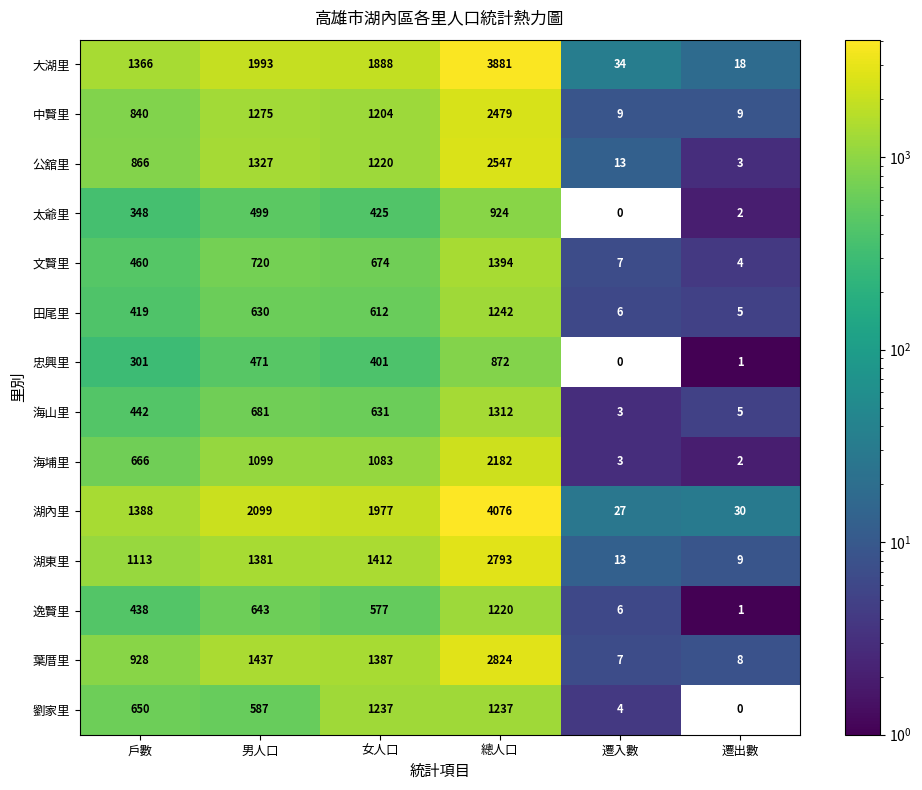

What value does the 湖內里 series have at 女人口, to the nearest 10?

1980